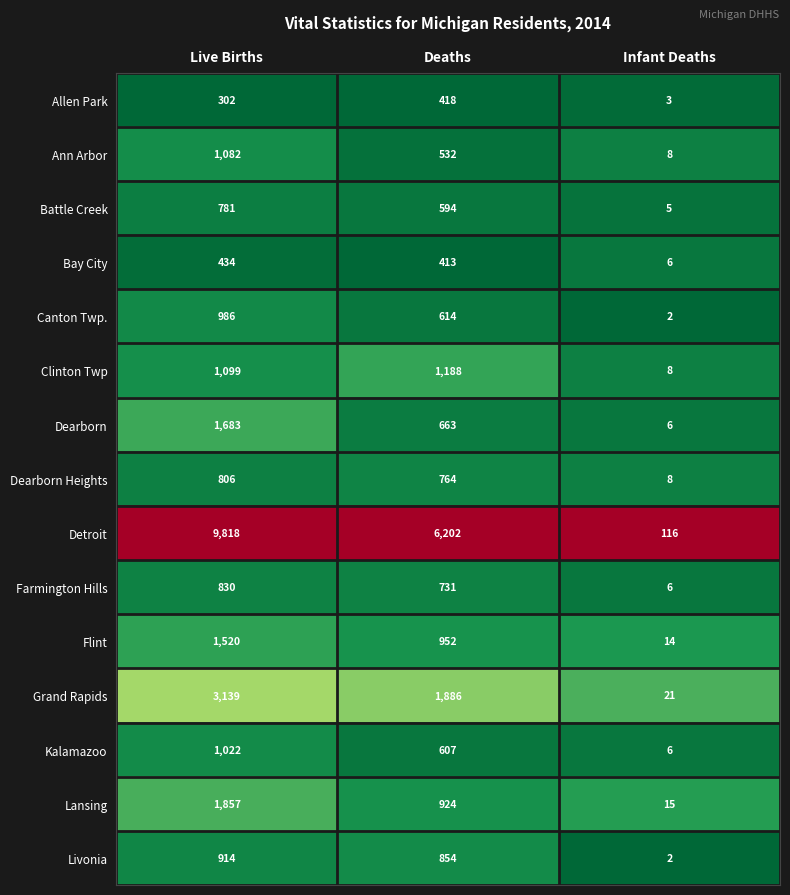

How many Flint values are between 14 and 1520?

3